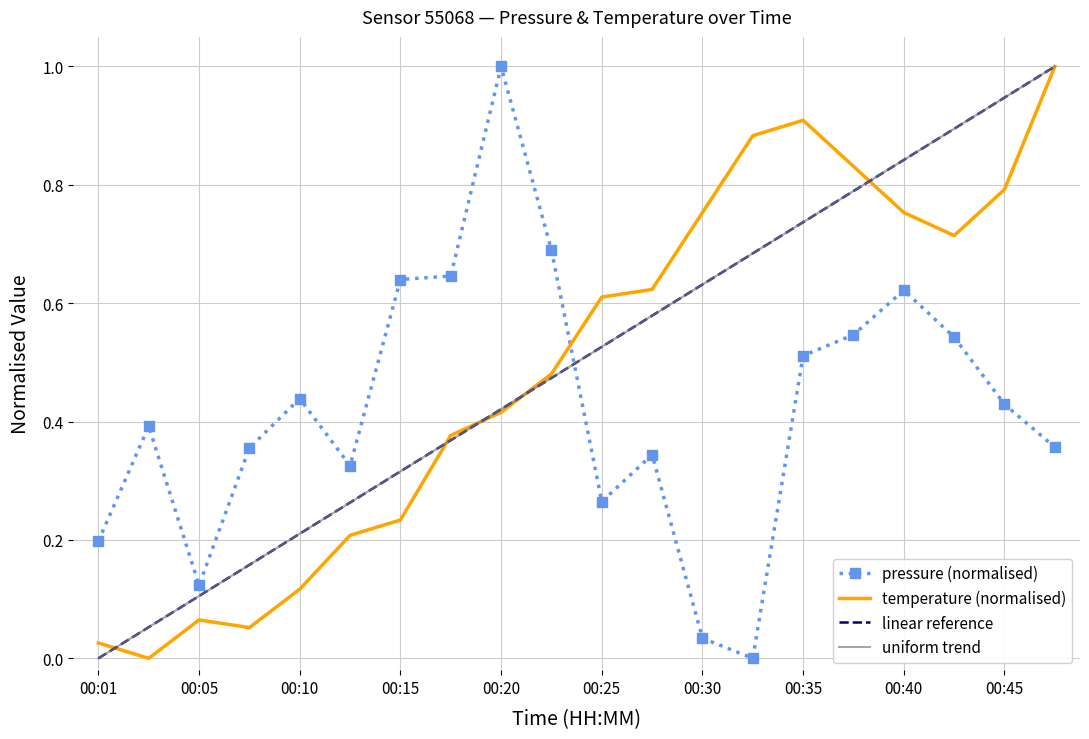

True or false: pressure (normalised) has a value of 0.9 at 00:40.

False